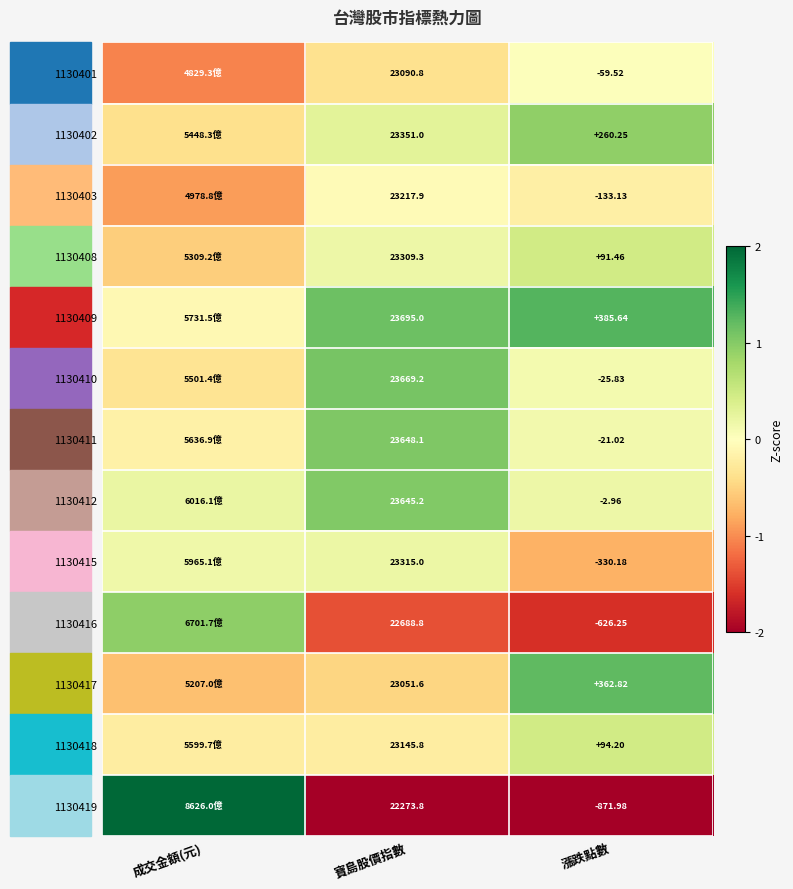

Is the value of 1130419 at 漲跌點數 greater than the value of 1130417 at 漲跌點數?

No